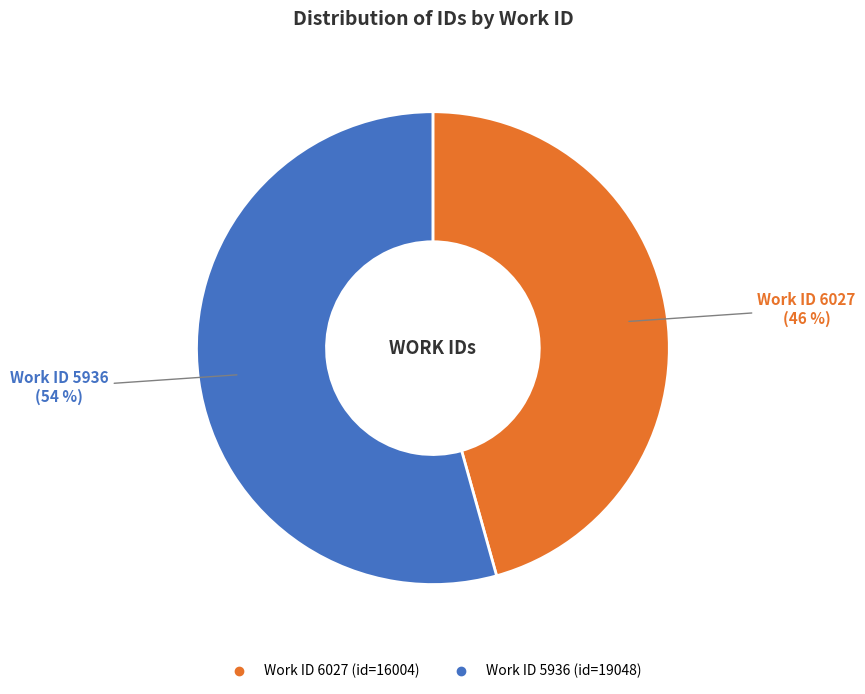

To the nearest percent, what is the average slice percentage?

50%